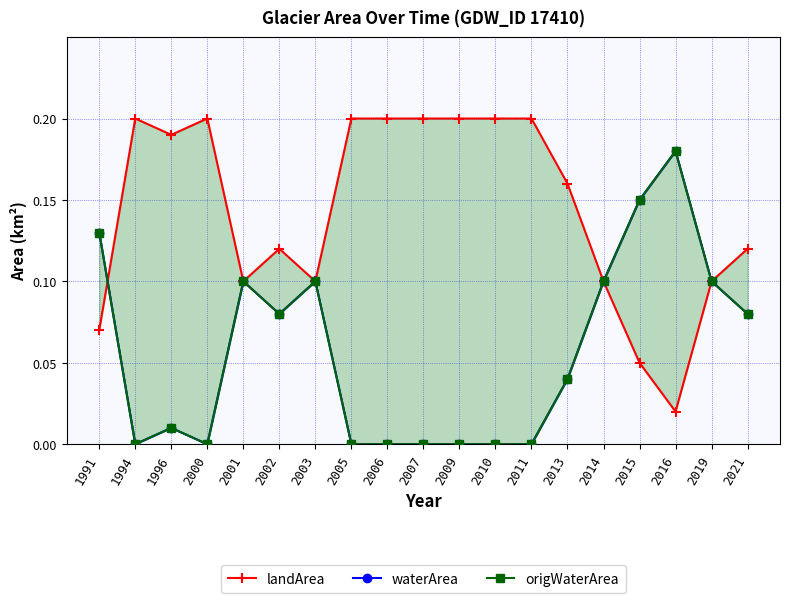

At which category is the sum across all series the highest?

2016